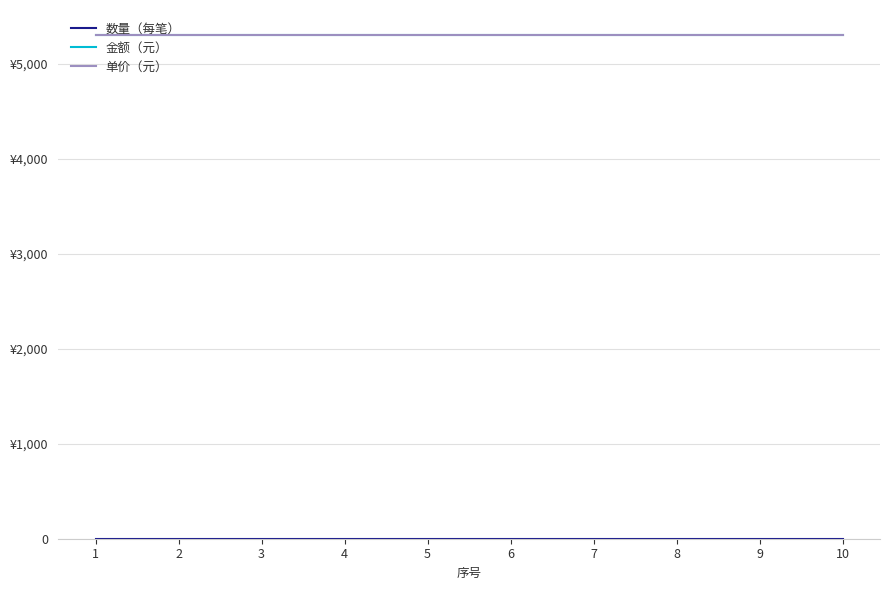

Does the chart display data point markers on the line(s)?

No